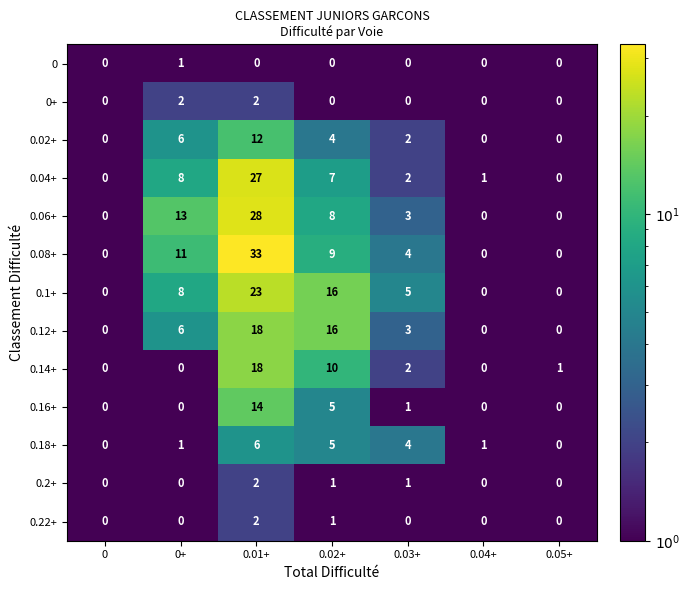

Which category has the highest value in the 0.22+ series?

0.01+